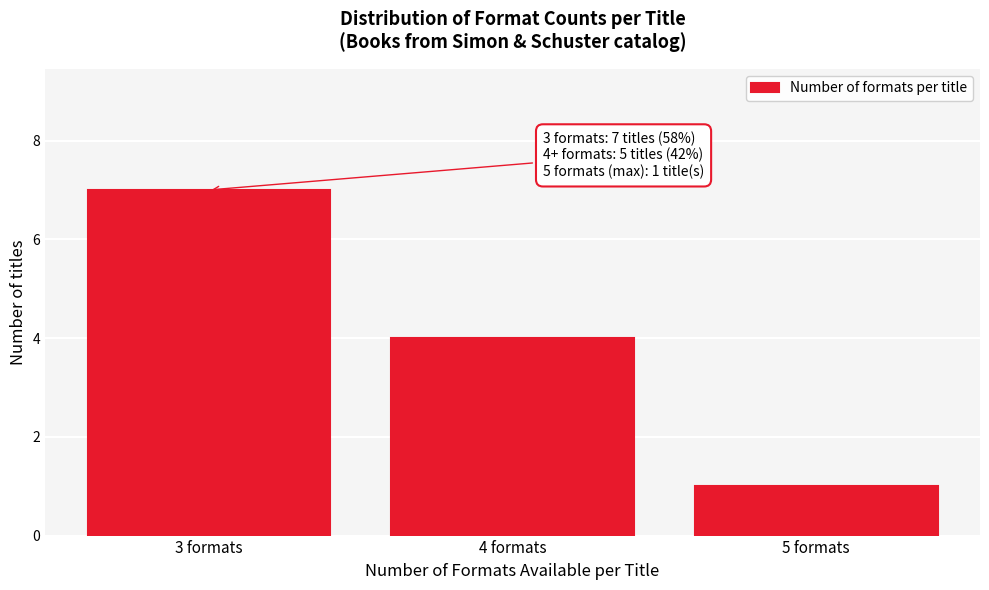

Over which range of the x-axis is the bar tallest?

2.5 to 3.5